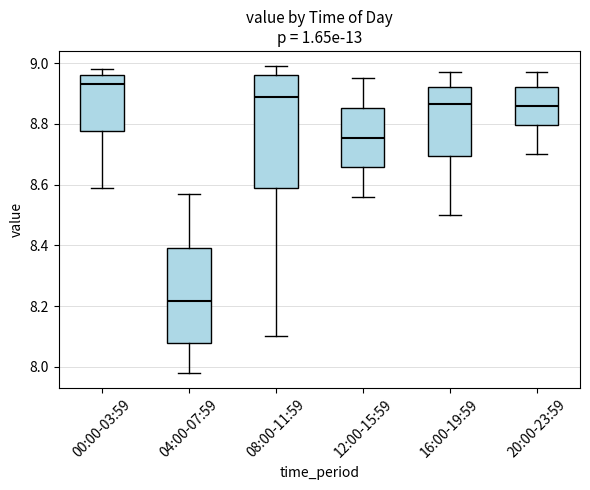

Reading left to right, transcribe this box plot: for each box, give where its median line is, the range the box spans, and where its two whiskers end, as read against the y-axis. The values are not printed on the chart, so give them approximately, as read against the axis.

00:00-03:59: median 8.94, box 8.78 to 8.96, whiskers 8.60 to 8.98
04:00-07:59: median 8.22, box 8.08 to 8.40, whiskers 7.98 to 8.58
08:00-11:59: median 8.90, box 8.58 to 8.96, whiskers 8.10 to 9.00
12:00-15:59: median 8.76, box 8.66 to 8.86, whiskers 8.56 to 8.96
16:00-19:59: median 8.86, box 8.70 to 8.92, whiskers 8.50 to 8.98
20:00-23:59: median 8.86, box 8.80 to 8.92, whiskers 8.70 to 8.98